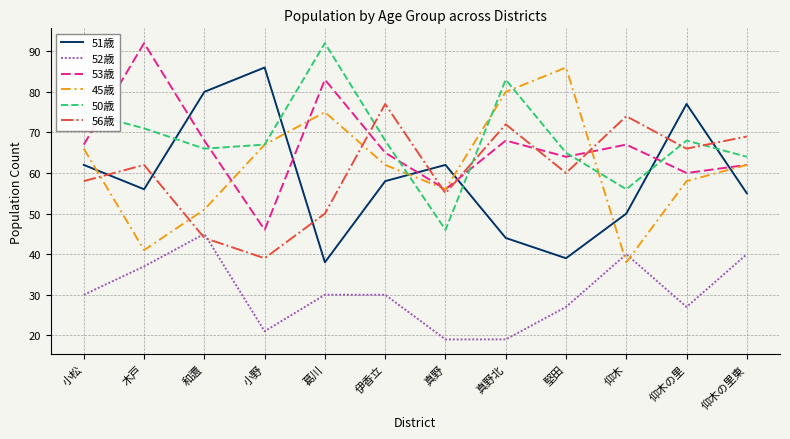

What is the total value across all series at 仰木の里?

356